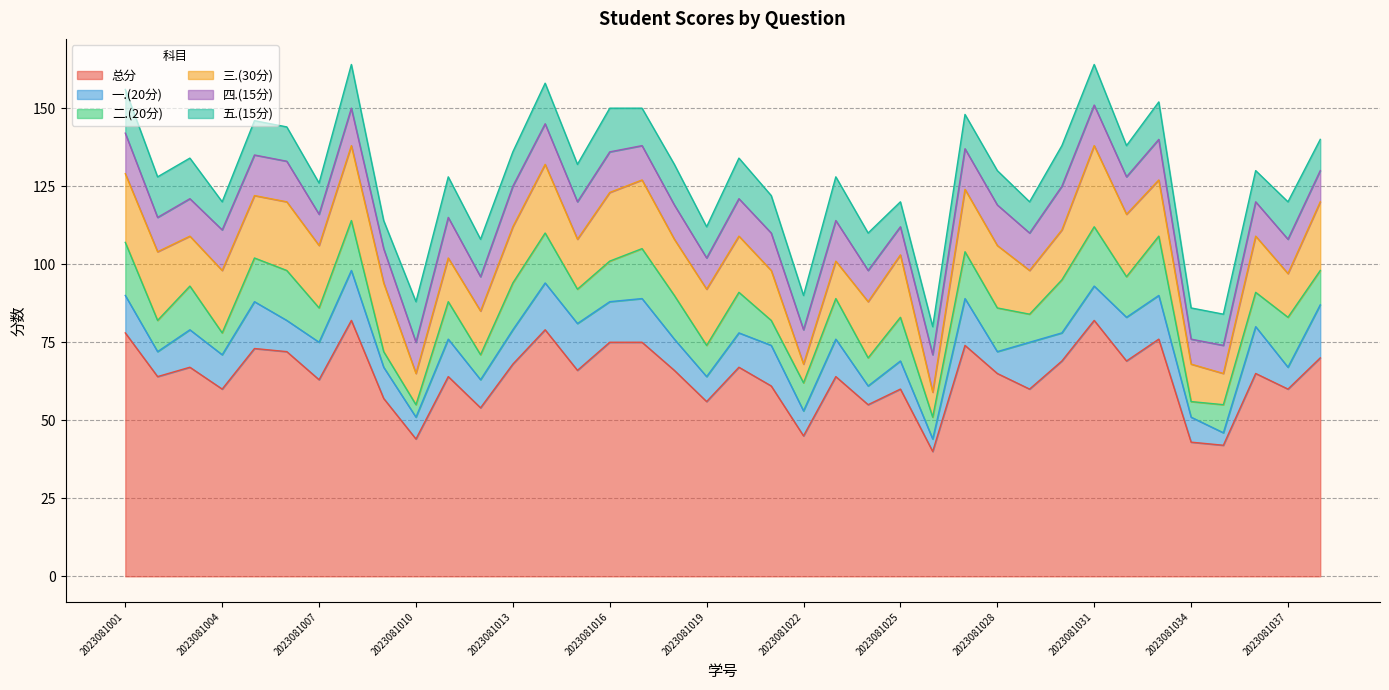

What is the average value of the 五.(15分) series?

12